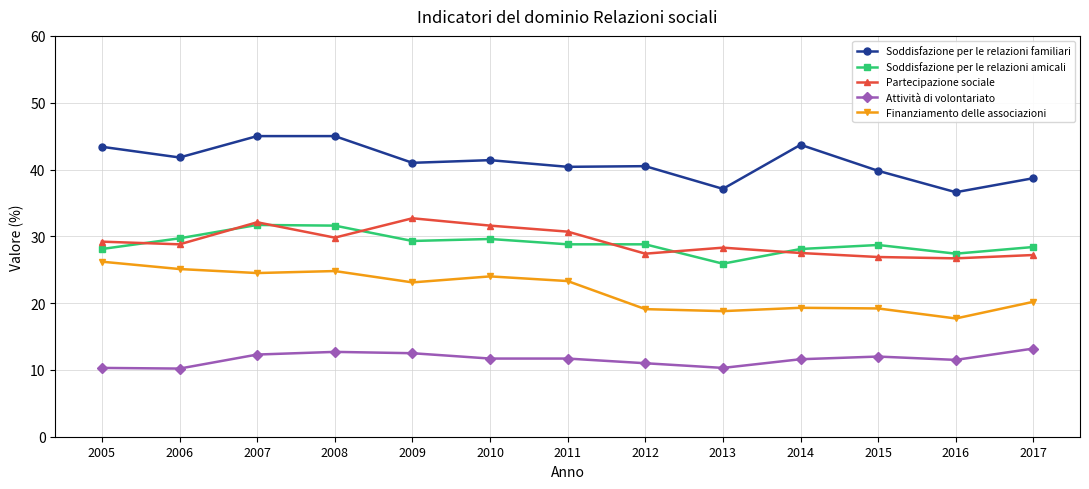

How many lines are shown in the chart?

5